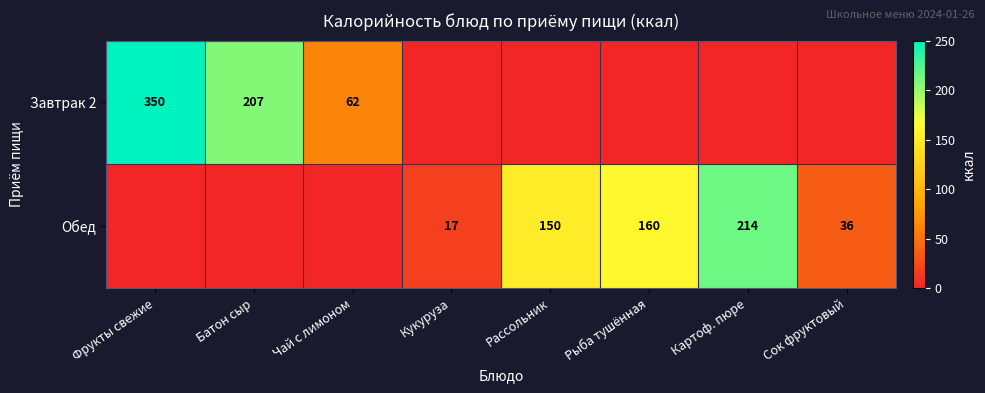

Is it true that Завтрак 2 equals 62 at Чай с лимоном?

True